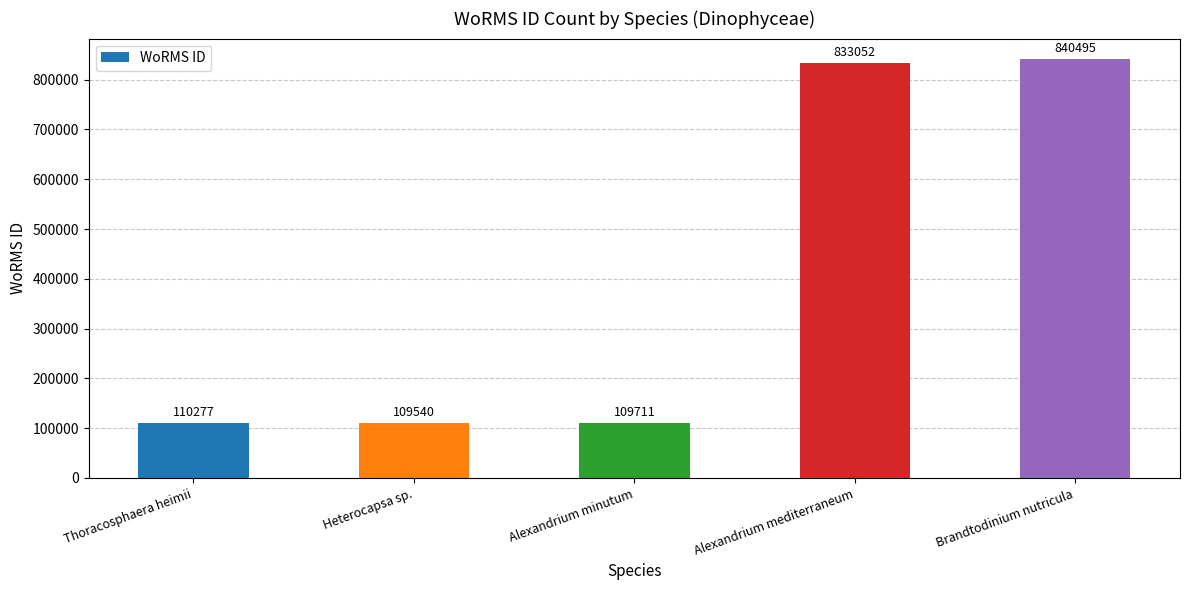

What position from the right is Thoracosphaera heimii?

5